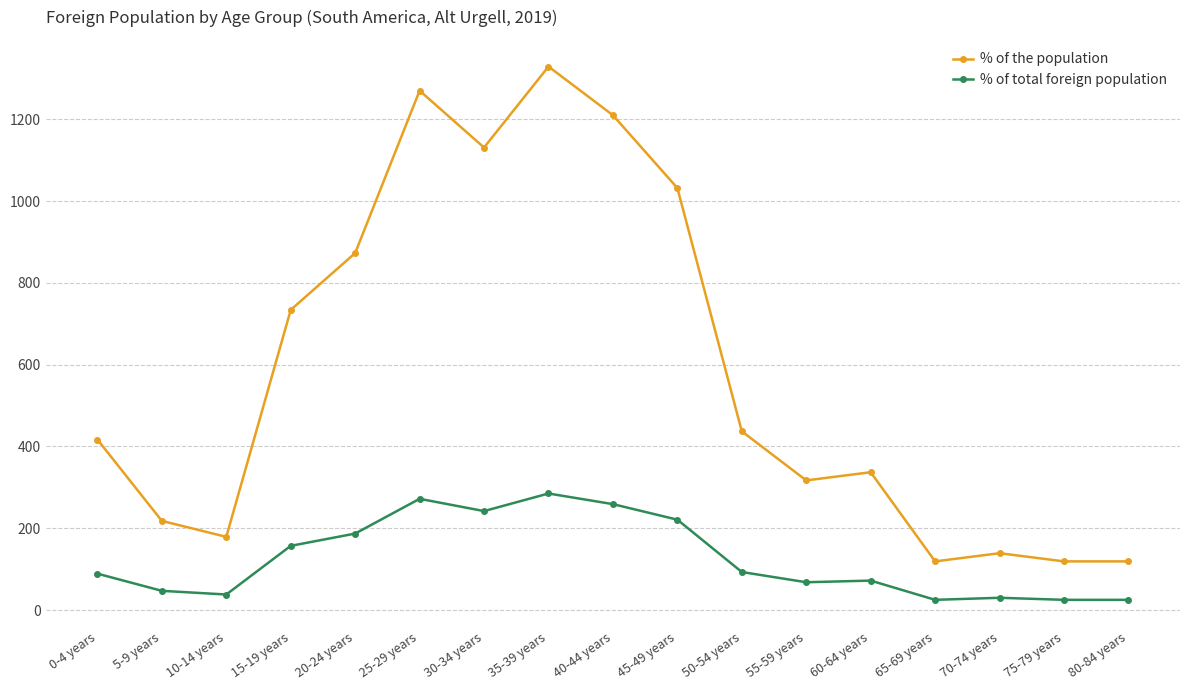

What position from the right is 55-59 years?

6